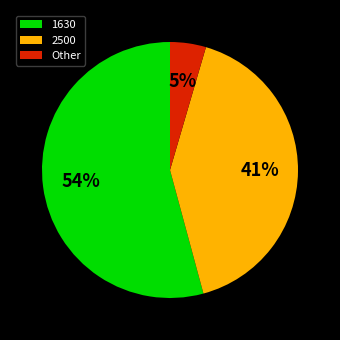

Which has a higher value, 1630 or 2500?

1630